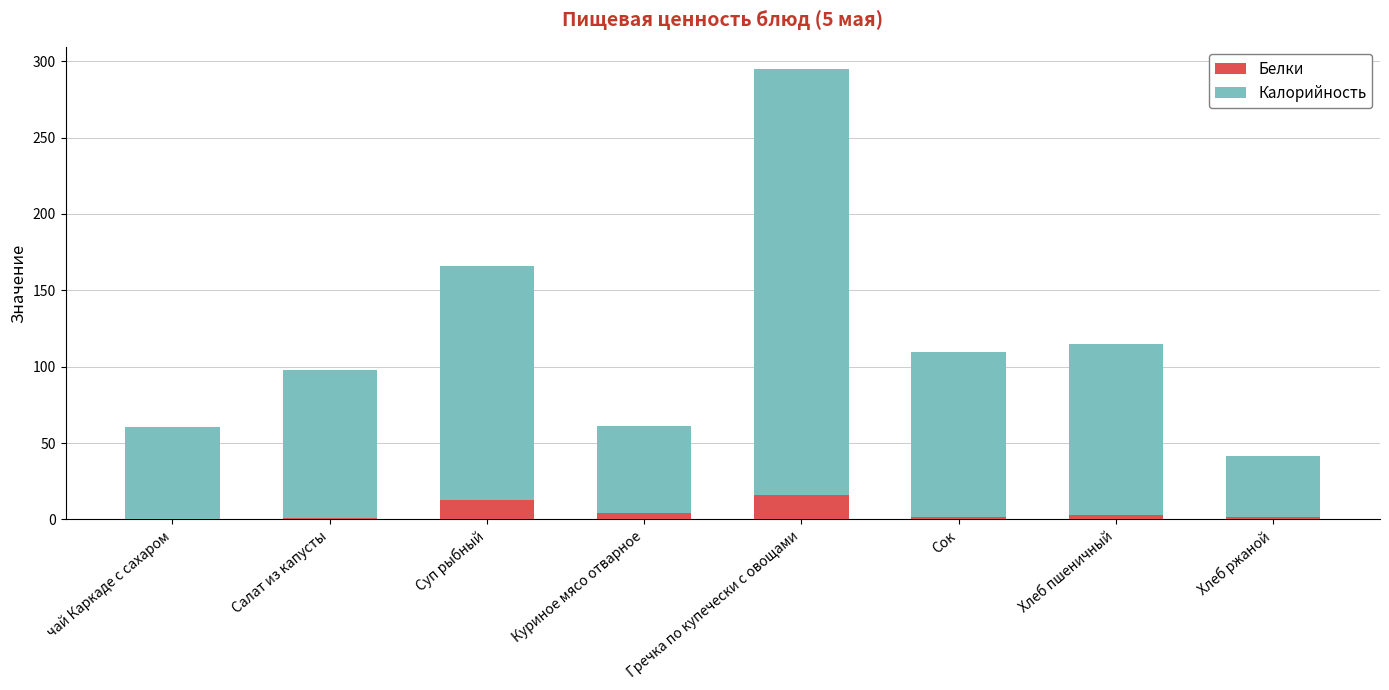

What is the total value across all series at Суп рыбный?

166.0